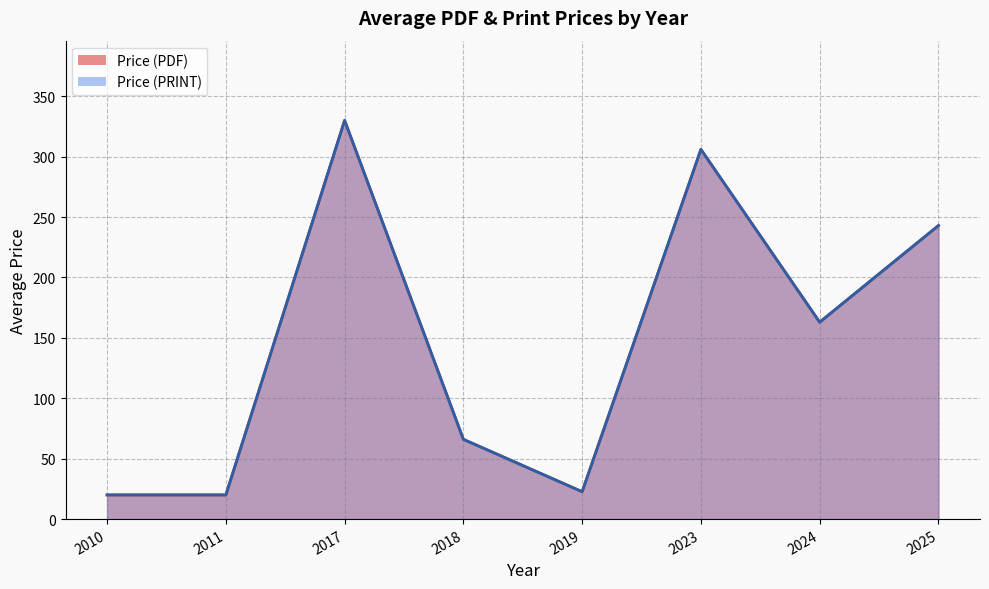

True or false: Price (PRINT) and Price (PDF) cross at least once.

False